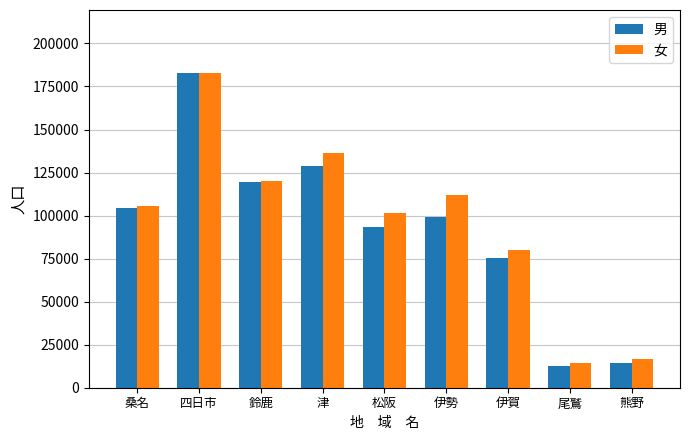

Which category has the highest value across all series?

四日市